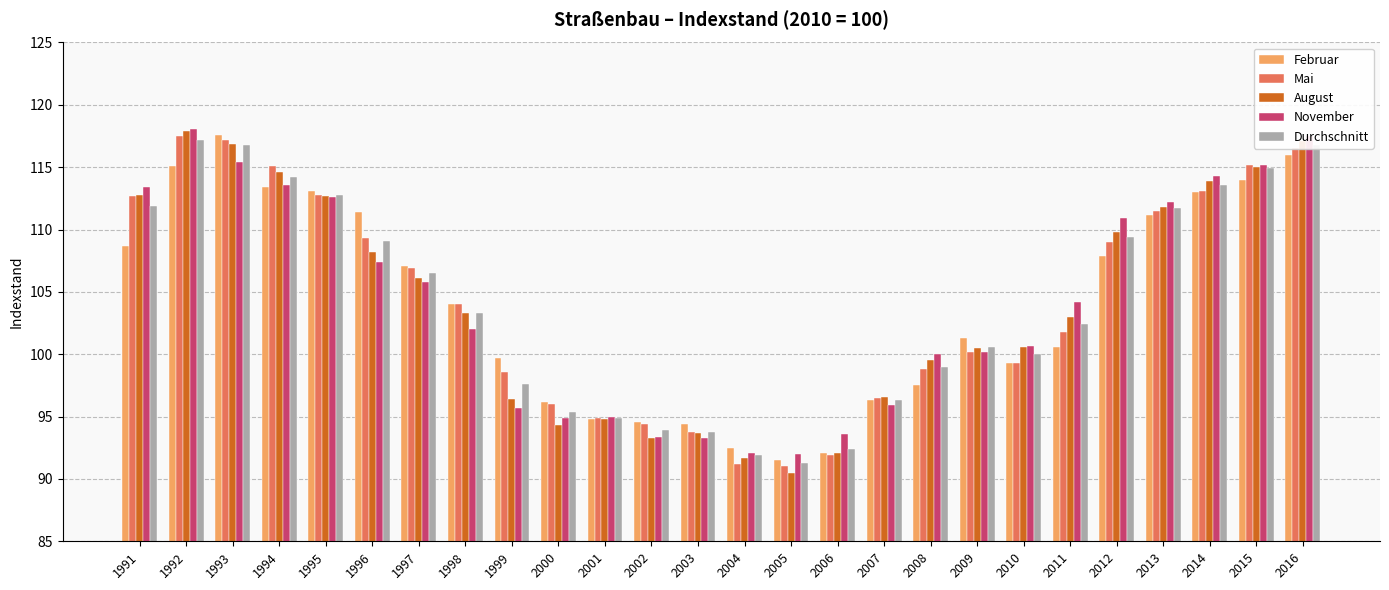

The August series shows 183.7 at 1996. True or false?

False